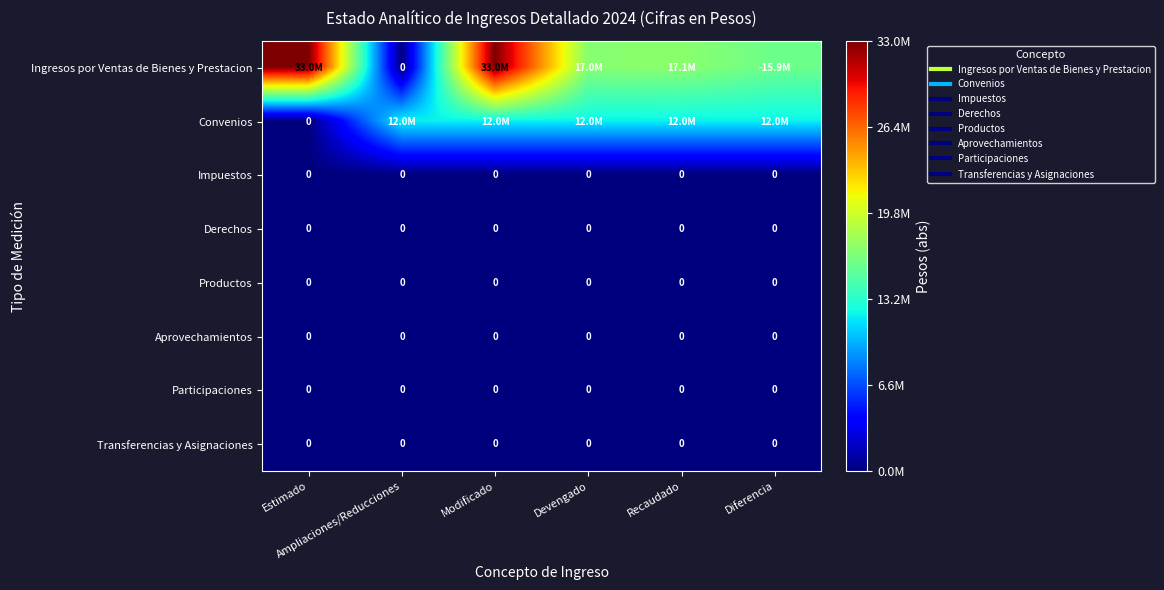

List the series in order of their peak value, lowest first.

Impuestos, Derechos, Productos, Aprovechamientos, Participaciones, Transferencias y Asignaciones, Convenios, Ingresos por Ventas de Bienes y Prestacion